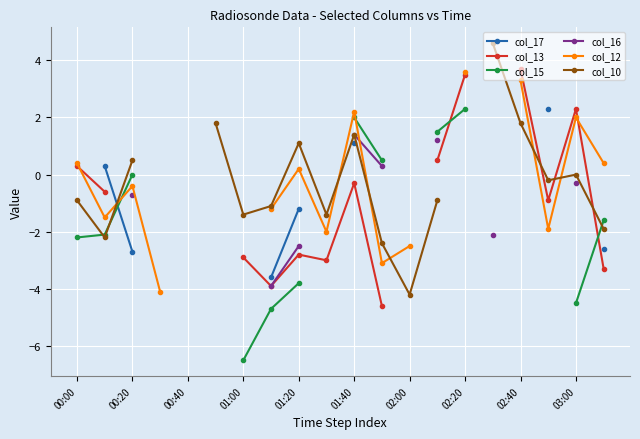

After their last crossing, which series has the higher values: col_12 or col_10?

col_12